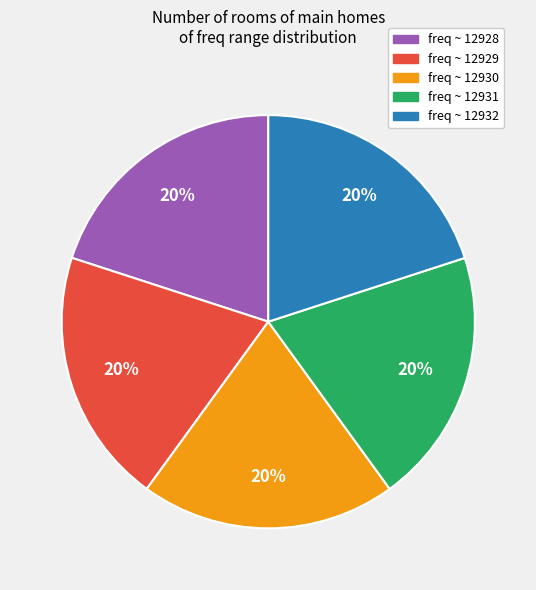

Is it true that freq ~ 12928 is 32% of the pie?

False